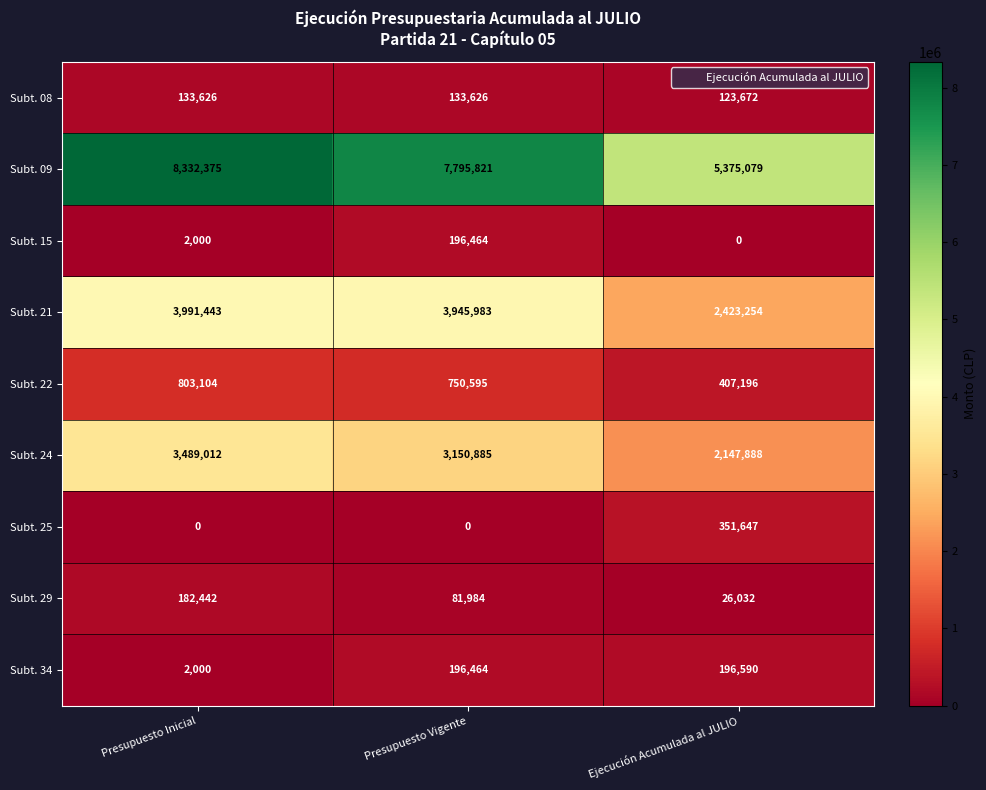

List the series in order of their peak value, highest first.

Subt. 09, Subt. 21, Subt. 24, Subt. 22, Subt. 25, Subt. 34, Subt. 15, Subt. 29, Subt. 08